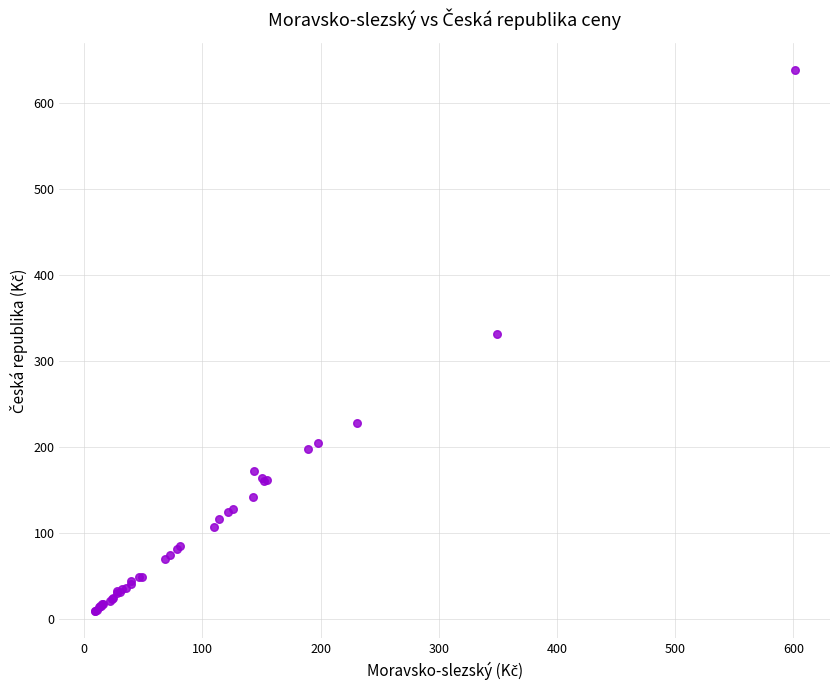

What Y value in the scatter plot is closest to 323?

330.6